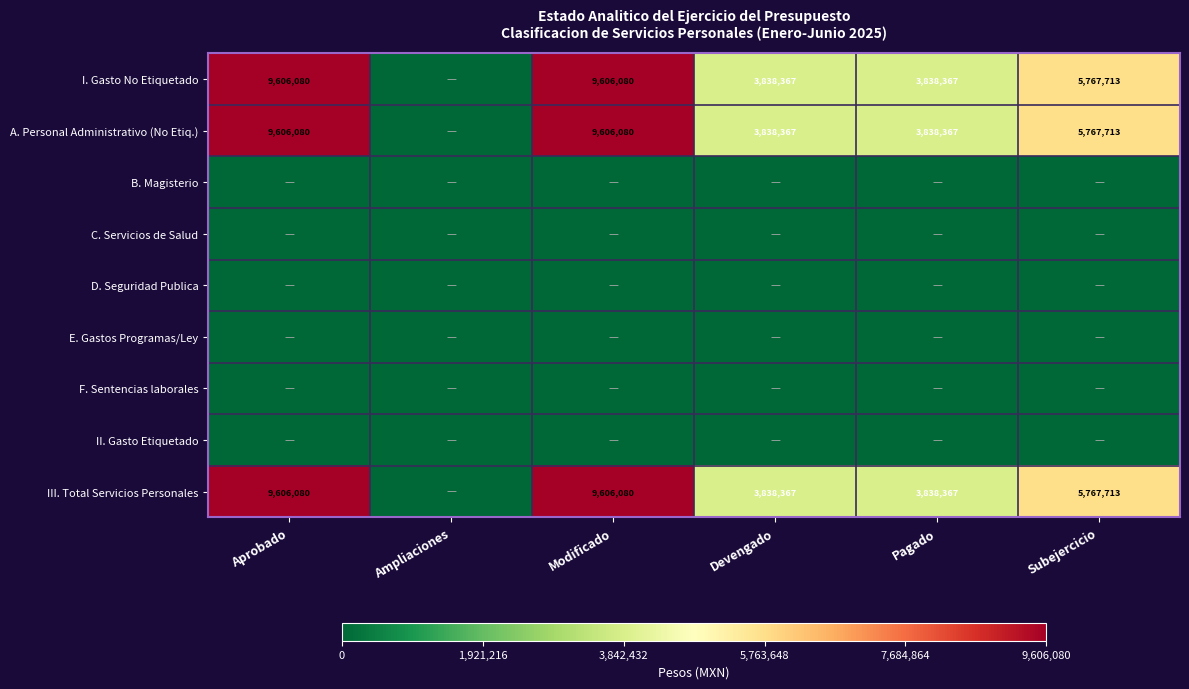

True or false: A. Personal Administrativo (No Etiq.) has a value of 2468830 at Subejercicio.

False